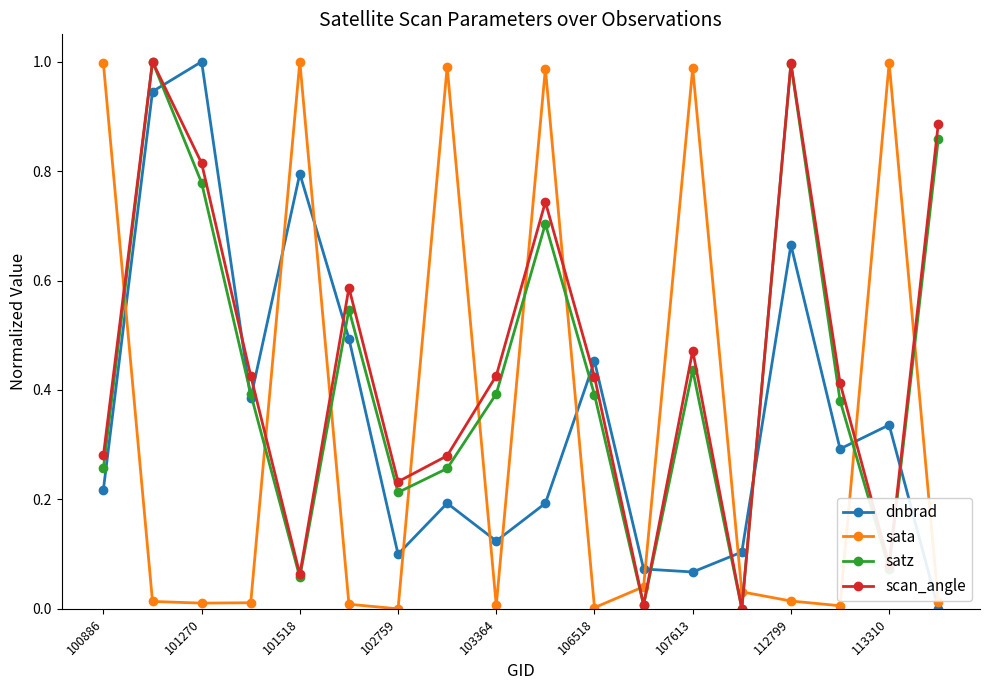

True or false: dnbrad and scan_angle intersect in this chart.

True